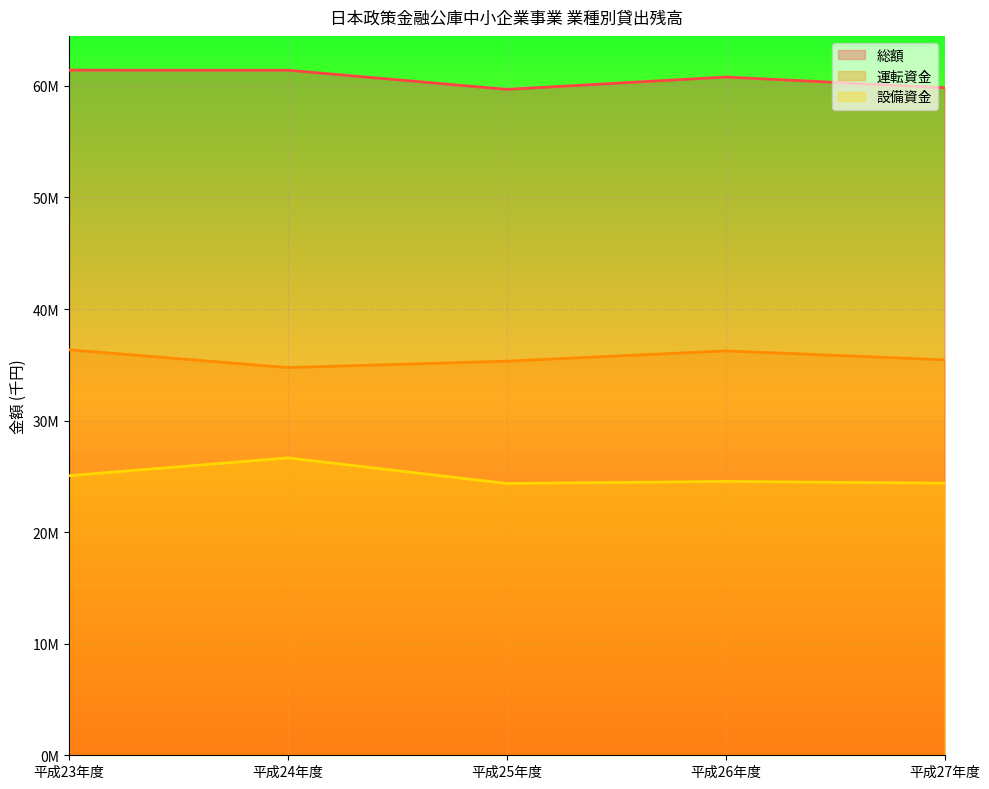

Rank the series at 平成24年度 from lowest to highest value.

設備資金, 運転資金, 総額